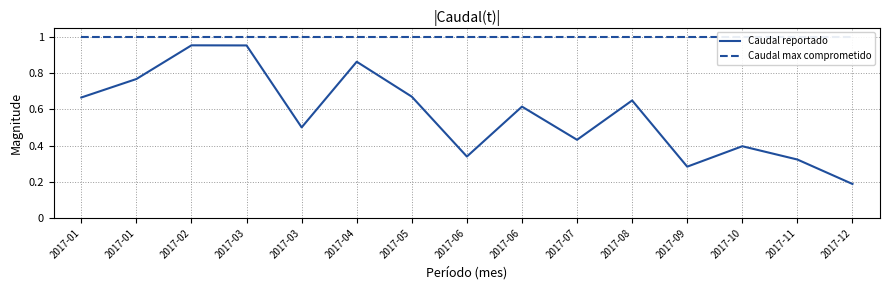

What is the average value of the Caudal reportado series?

0.6